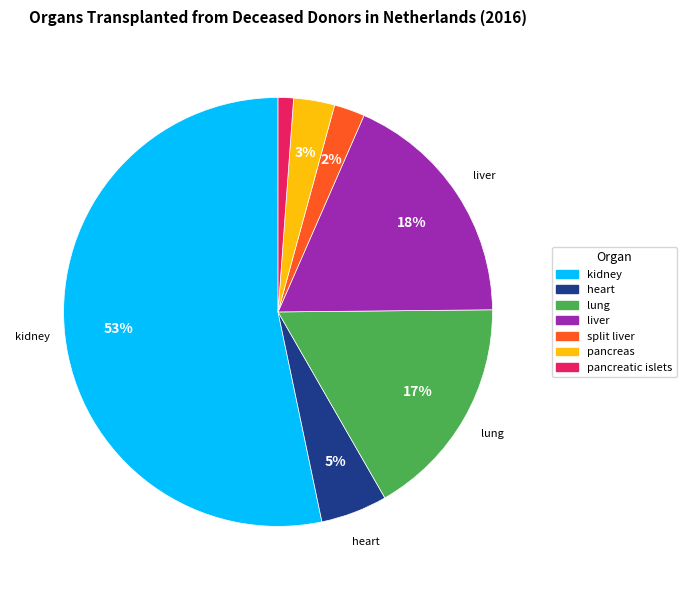

Do lung and liver together represent more than half of the pie?

No